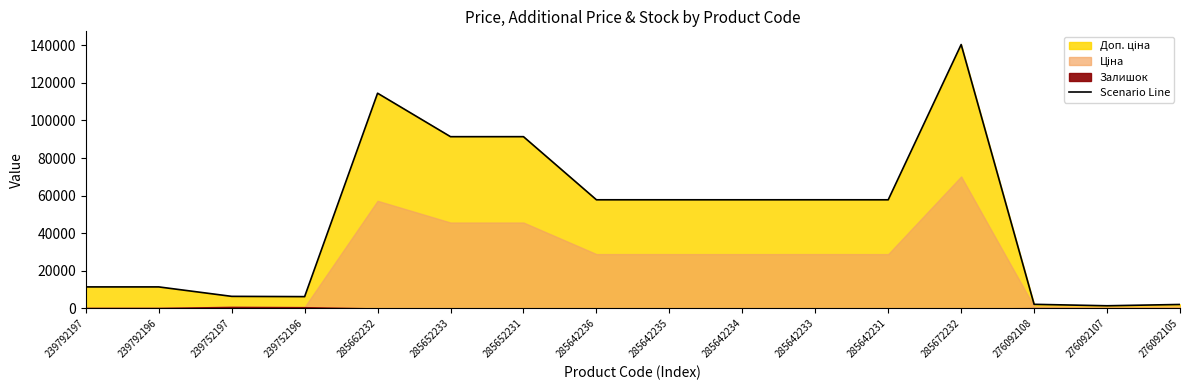

List the labels in order of value, smallest first.

276092107, 276092105, 276092108, 239752196, 239752197, 239792197, 239792196, 285642231, 285642234, 285642235, 285642236, 285642233, 285652233, 285652231, 285662232, 285672232